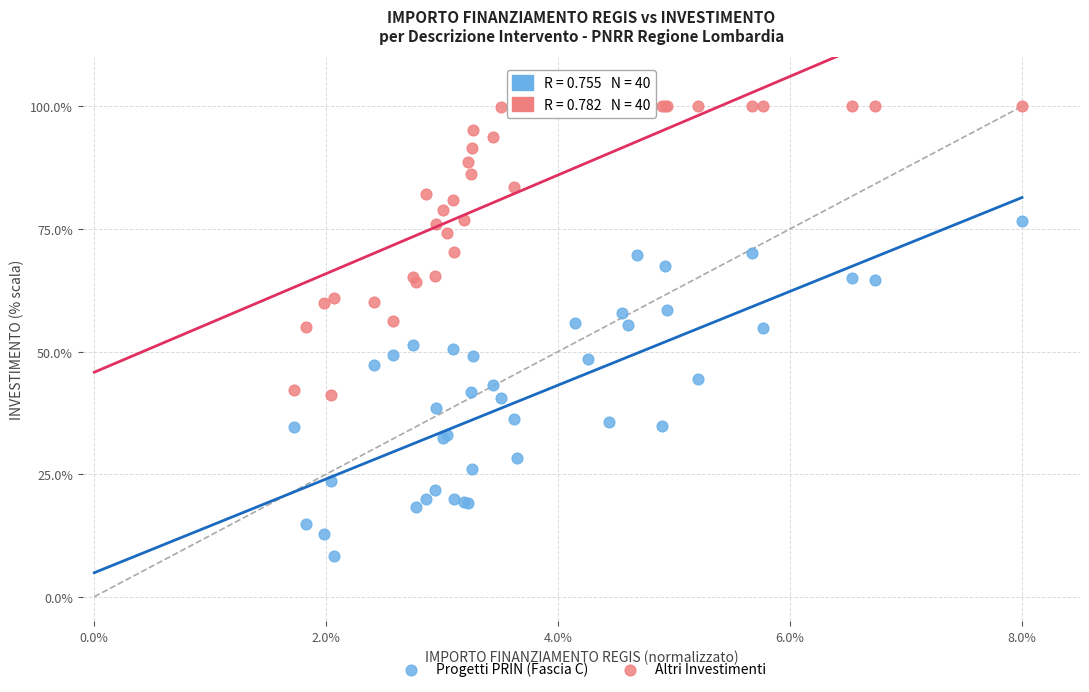

Which series has the widest spread of Y values?

Progetti PRIN (Fascia C)